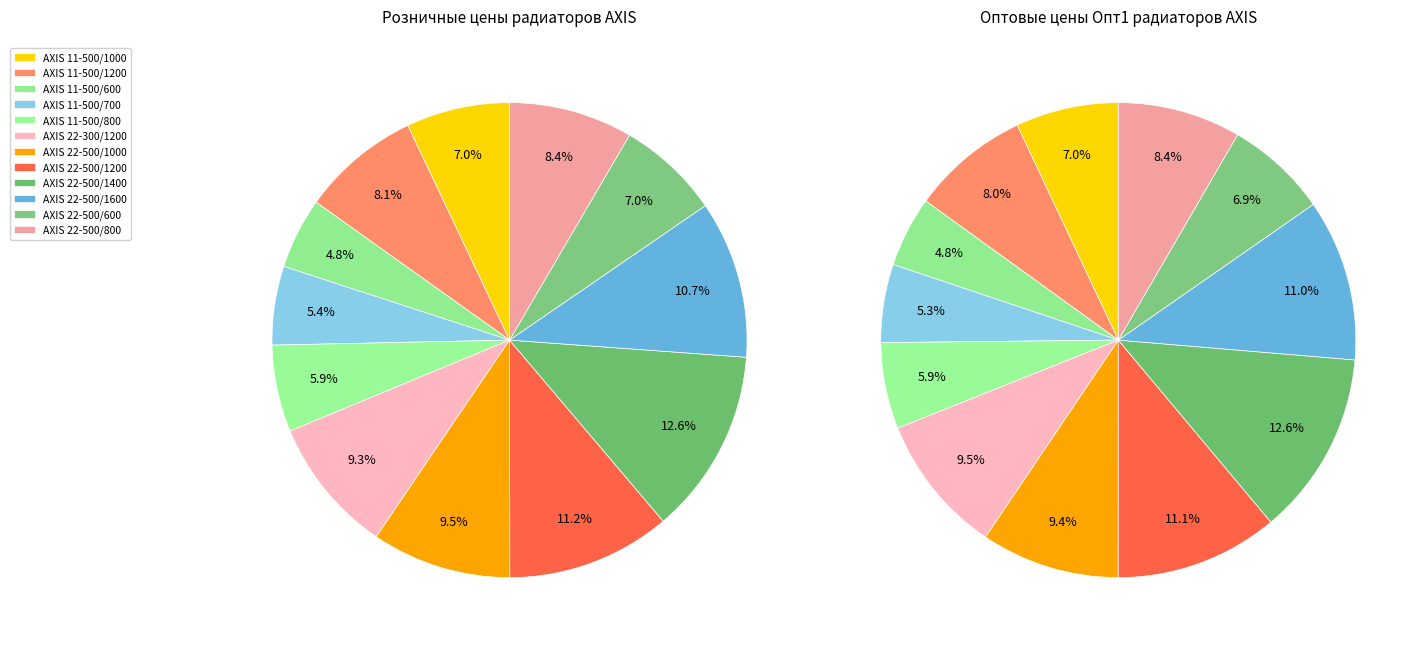

How many slices are in this pie chart?

12